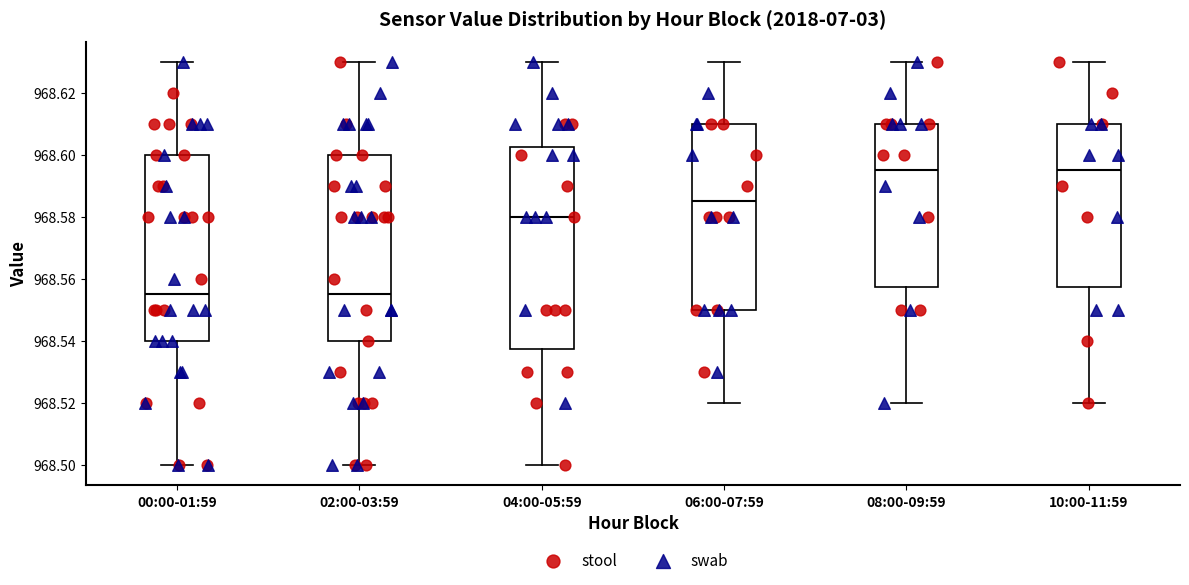

Reading left to right, transcribe this box plot: for each box, give where its median line is, the range the box spans, and where its two whiskers end, as read against the y-axis. The values are not printed on the chart, so give them approximately, as read against the axis.

00:00-01:59: median 968.556, box 968.540 to 968.600, whiskers 968.500 to 968.630
02:00-03:59: median 968.556, box 968.540 to 968.600, whiskers 968.500 to 968.630
04:00-05:59: median 968.580, box 968.538 to 968.602, whiskers 968.500 to 968.630
06:00-07:59: median 968.586, box 968.550 to 968.610, whiskers 968.520 to 968.630
08:00-09:59: median 968.596, box 968.558 to 968.610, whiskers 968.520 to 968.630
10:00-11:59: median 968.596, box 968.558 to 968.610, whiskers 968.520 to 968.630